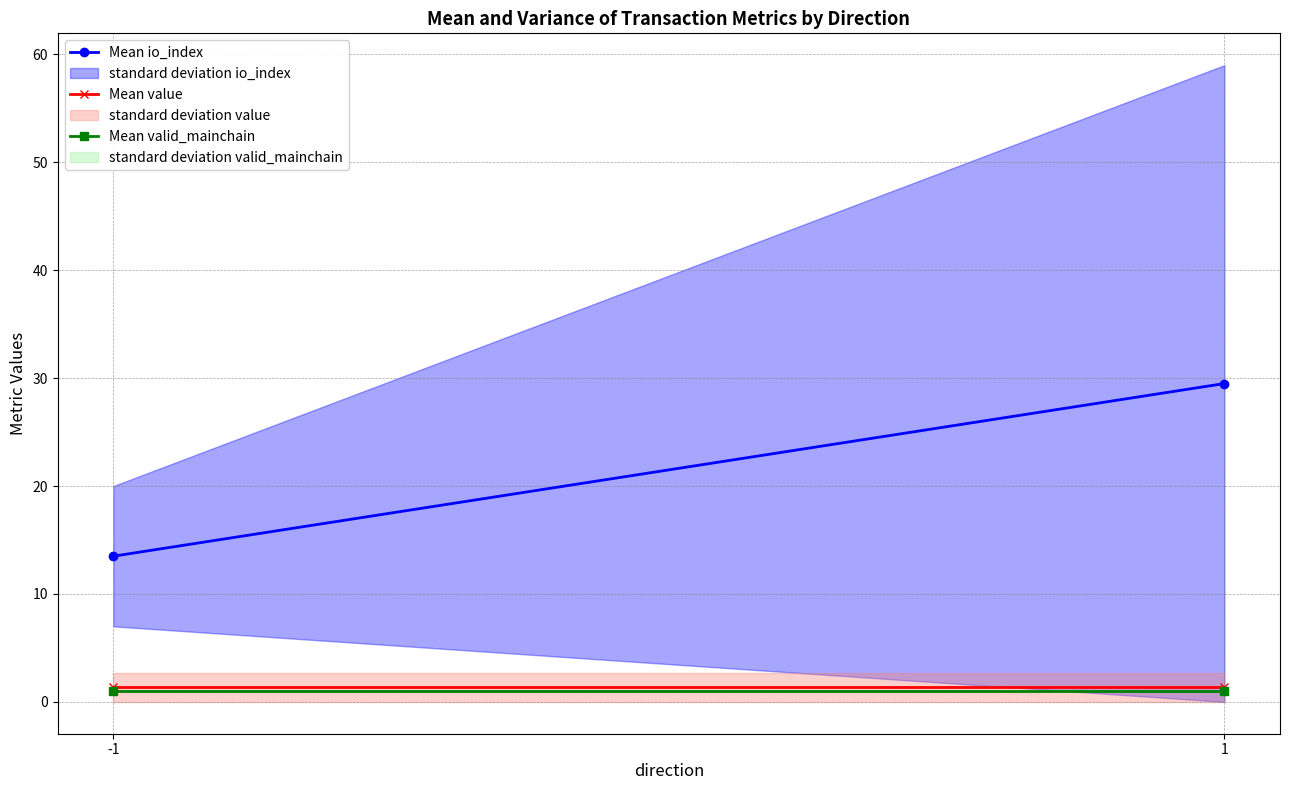

Is the value of Mean valid_mainchain at 1 greater than the value of Mean io_index at 1?

No